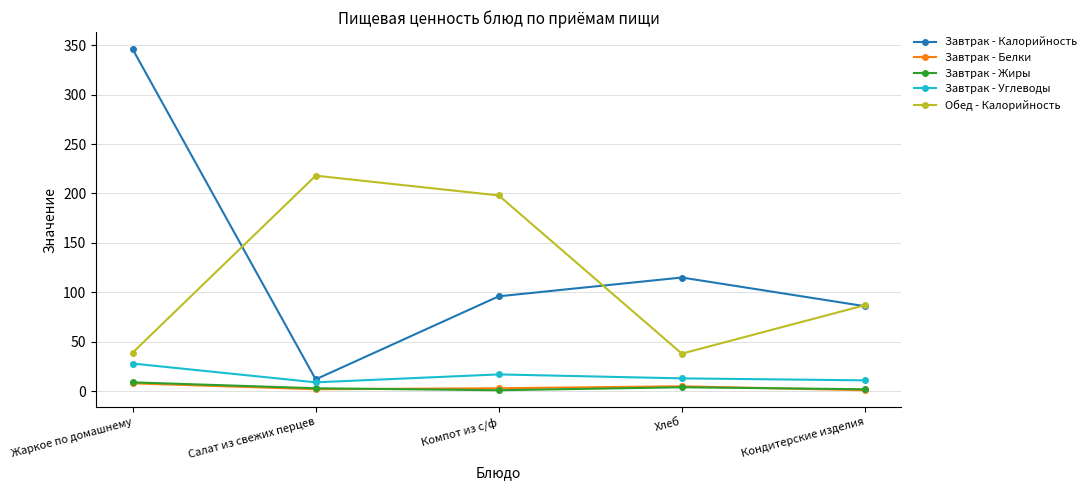

Count the number of categories in the chart.

5